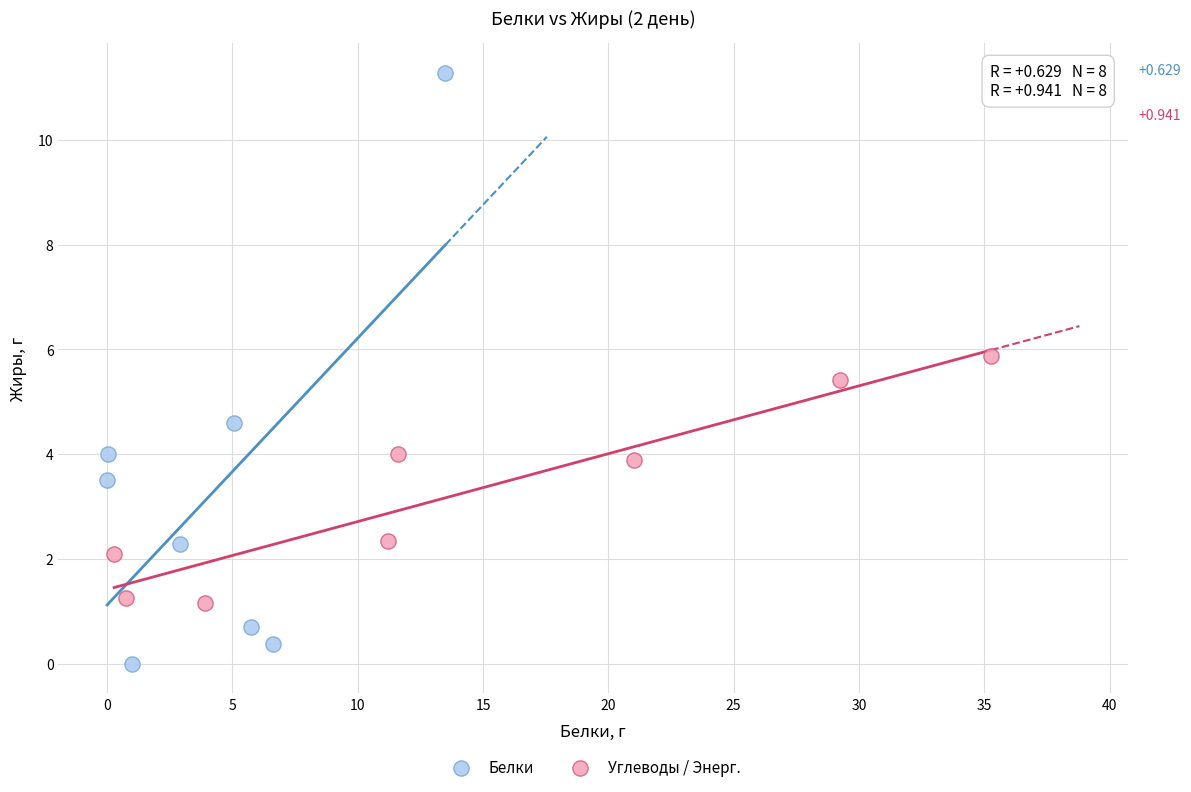

Which series reaches the maximum Y coordinate?

Белки